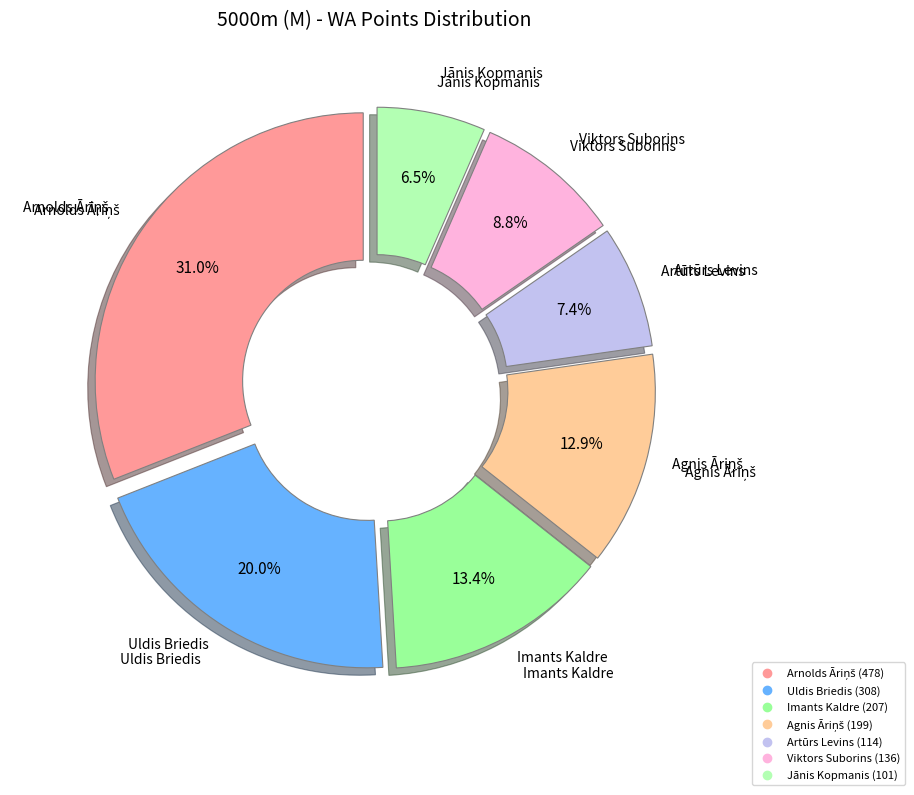

How many slices are in this pie chart?

7